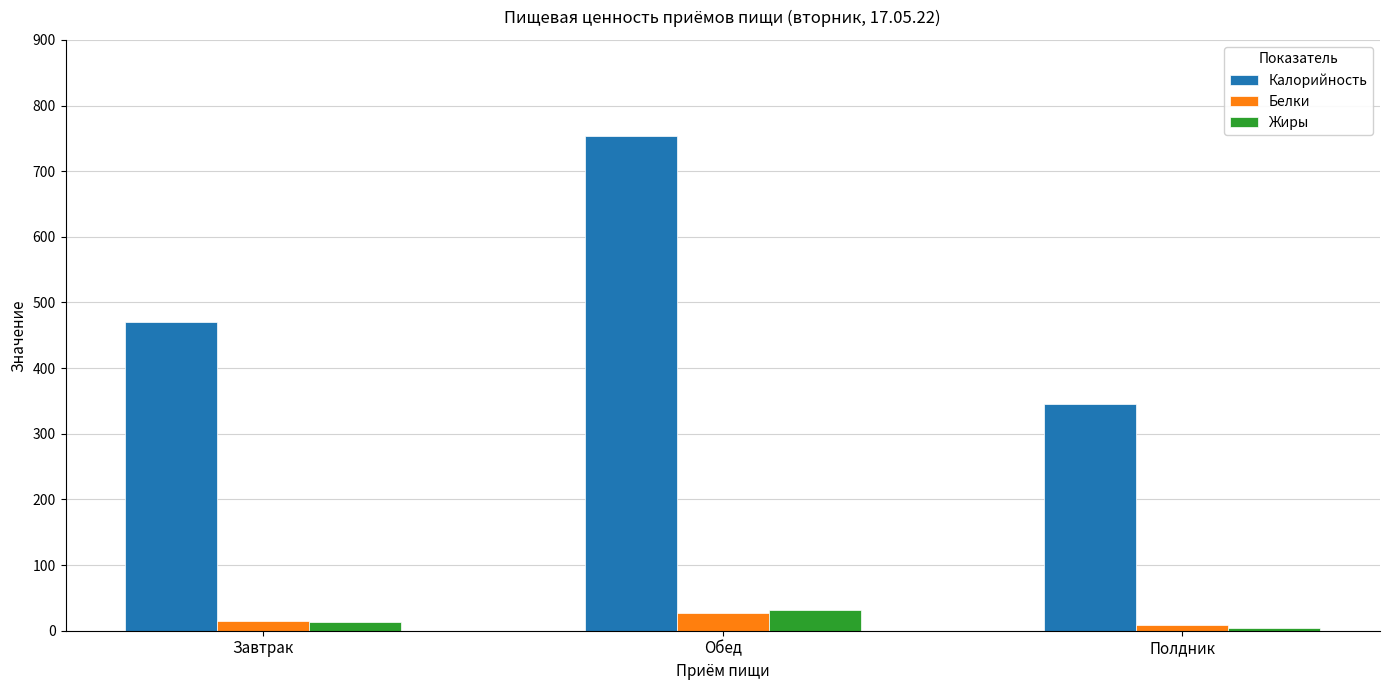

How many bars are there in total?

9